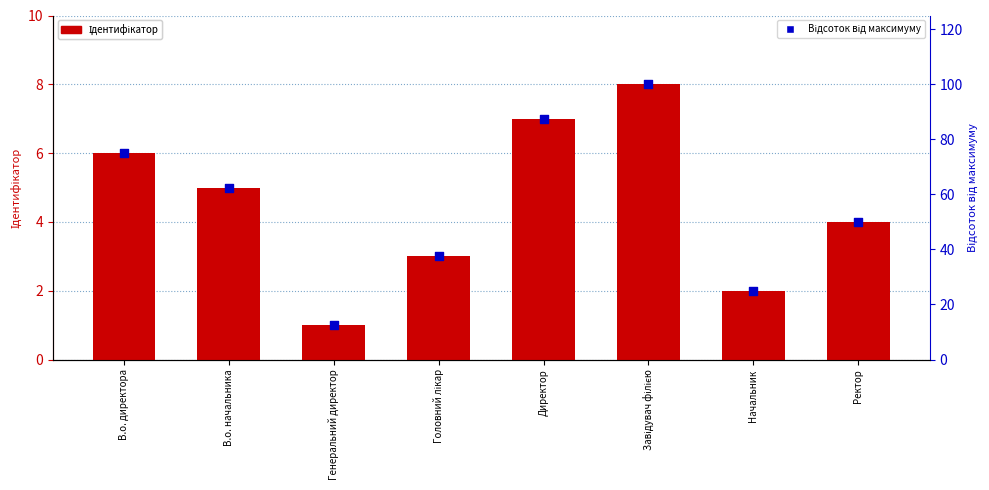

Is the value of Ідентифікатор at В.о. начальника greater than the value of Відсоток від максимуму at В.о. директора?

No